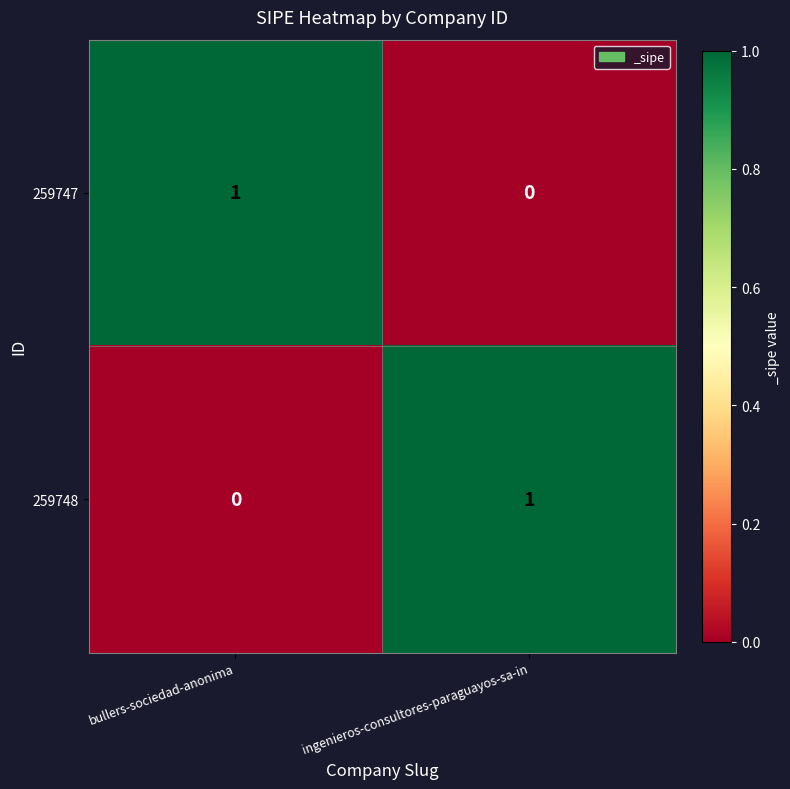

Rank the series at ingenieros-consultores-paraguayos-sa-in from lowest to highest value.

259747, 259748